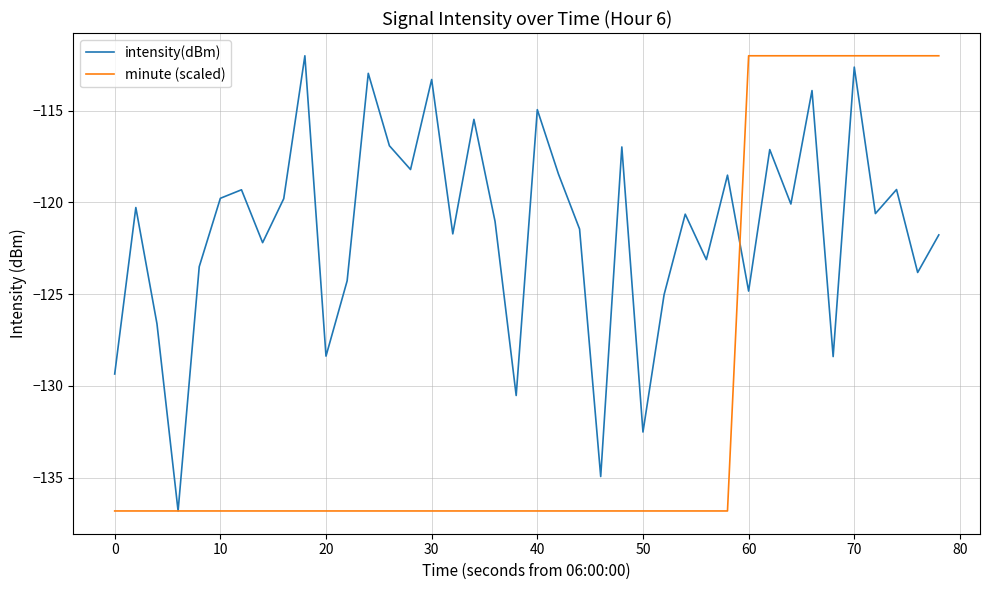

What is the lowest value of the intensity(dBm) series?

-136.8